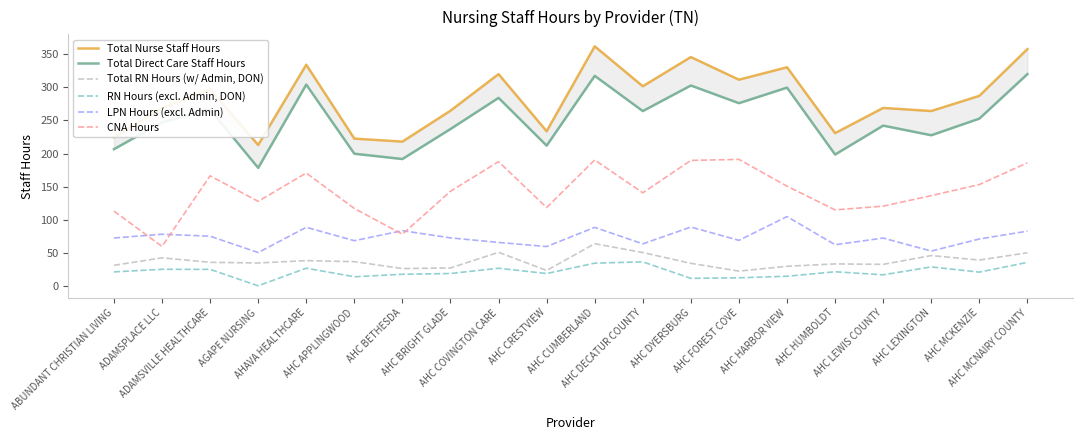

True or false: RN Hours (excl. Admin, DON) and Total Nurse Staff Hours cross at least once.

False